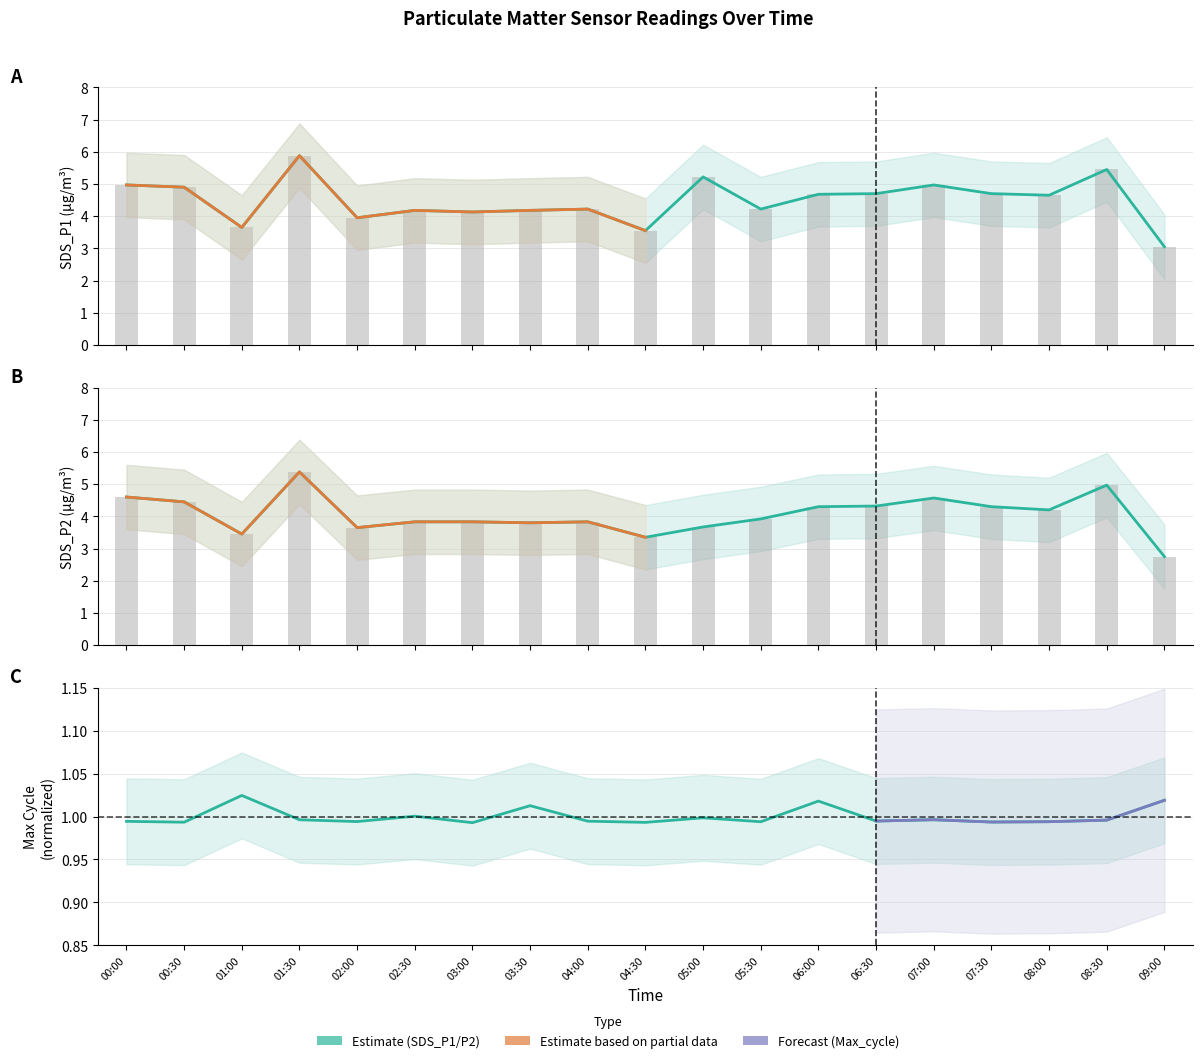

Rank the categories by SDS_P1_upper value from lowest to highest.

09:00, 04:30, 01:00, 02:00, 03:00, 02:30, 03:30, 04:00, 05:30, 08:00, 06:00, 06:30, 07:30, 00:30, 00:00, 07:00, 05:00, 08:30, 01:30